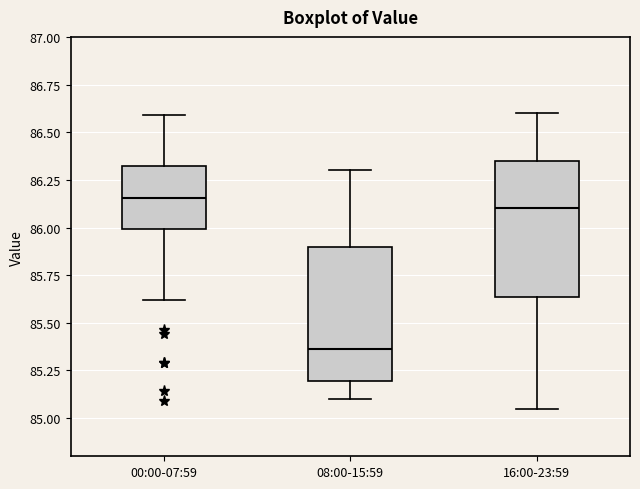

Reading left to right, read every box against the y-axis: the position of its median line, the range the box covers, and the ends of its whiskers. The values are not printed on the chart, so give them approximately, as read against the axis.

00:00-07:59: median 86.15, box 86.00 to 86.30, whiskers 85.60 to 86.60
08:00-15:59: median 85.35, box 85.20 to 85.90, whiskers 85.10 to 86.30
16:00-23:59: median 86.10, box 85.65 to 86.35, whiskers 85.05 to 86.60